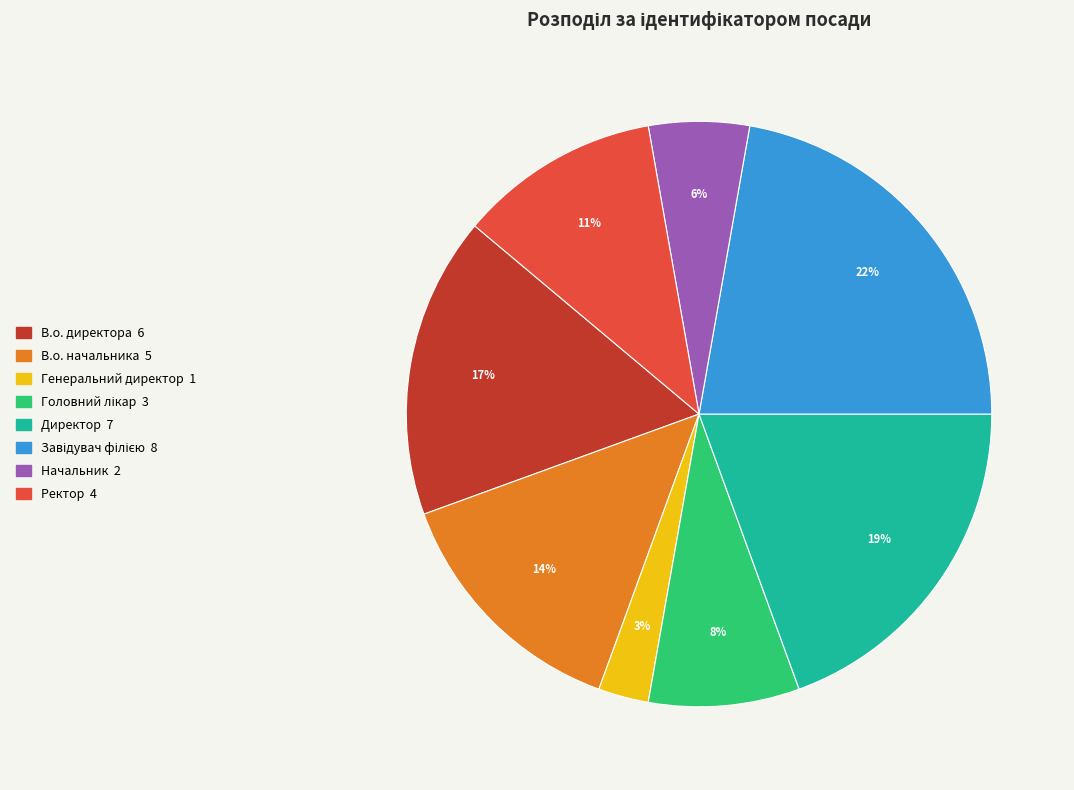

Is there any slice that represents more than half of the pie?

No